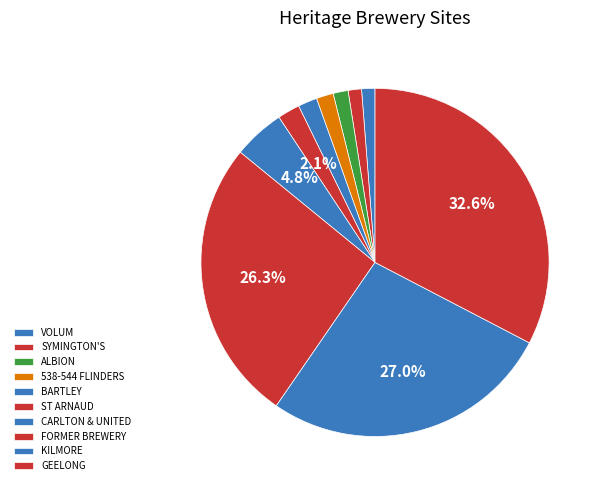

How many segments does this pie chart have?

10